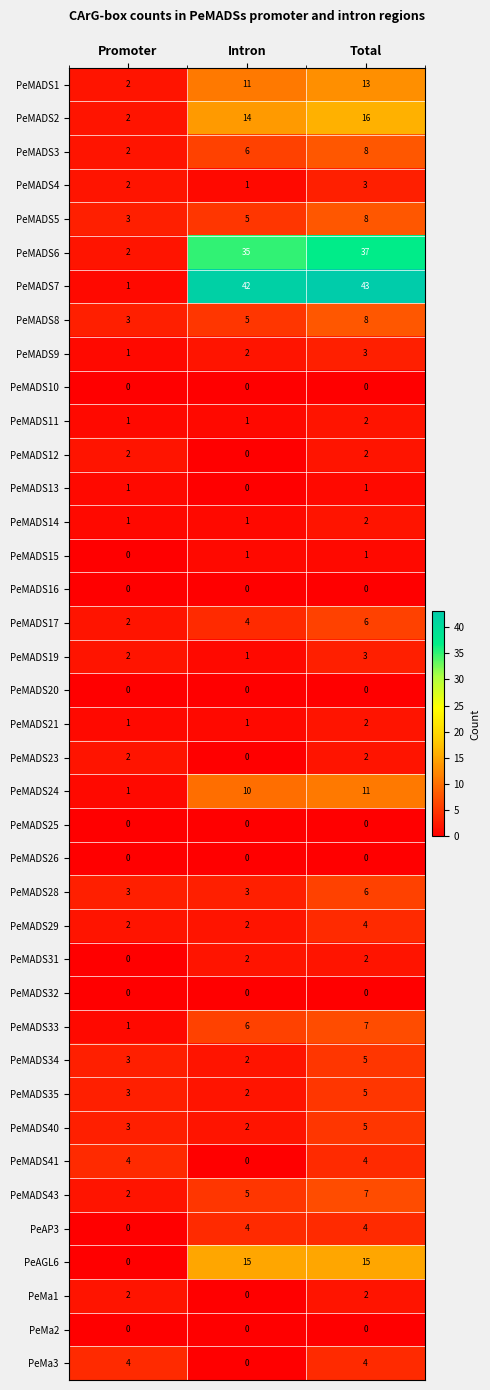

What is the sum of all PeMADS9 values?

6